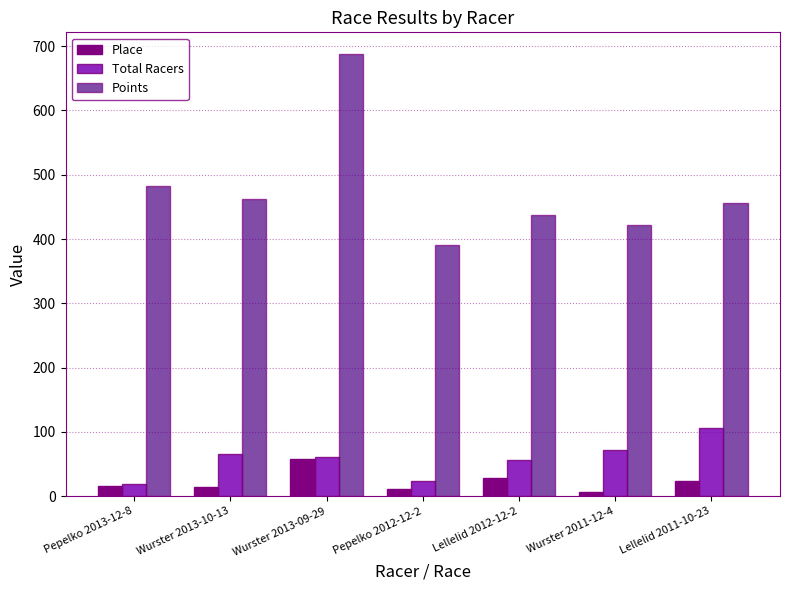

What is the label of the 4th bar from the left?

Pepelko 2012-12-2